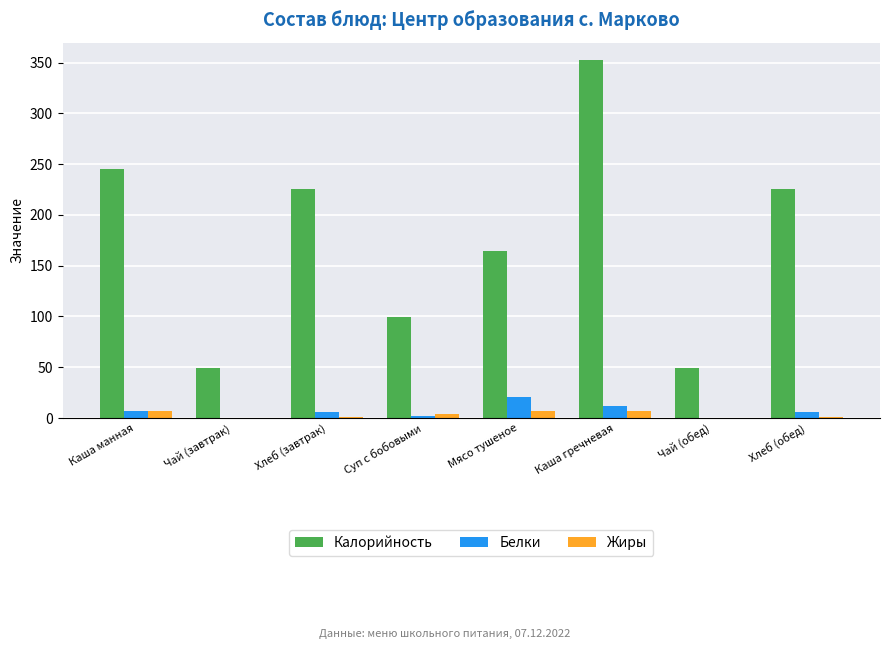

Does the chart contain stacked bars?

No